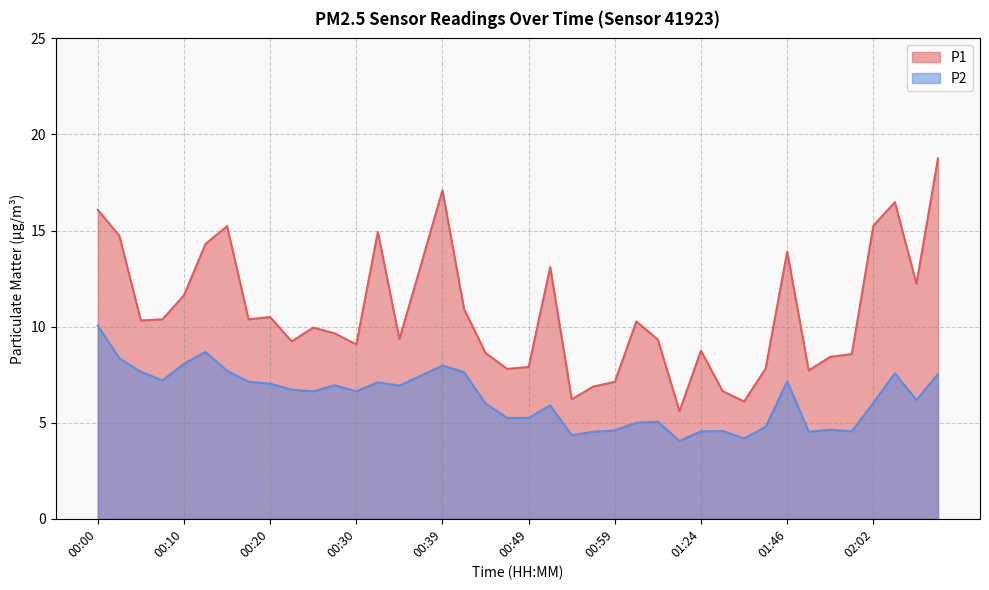

How many lines are shown in the chart?

2